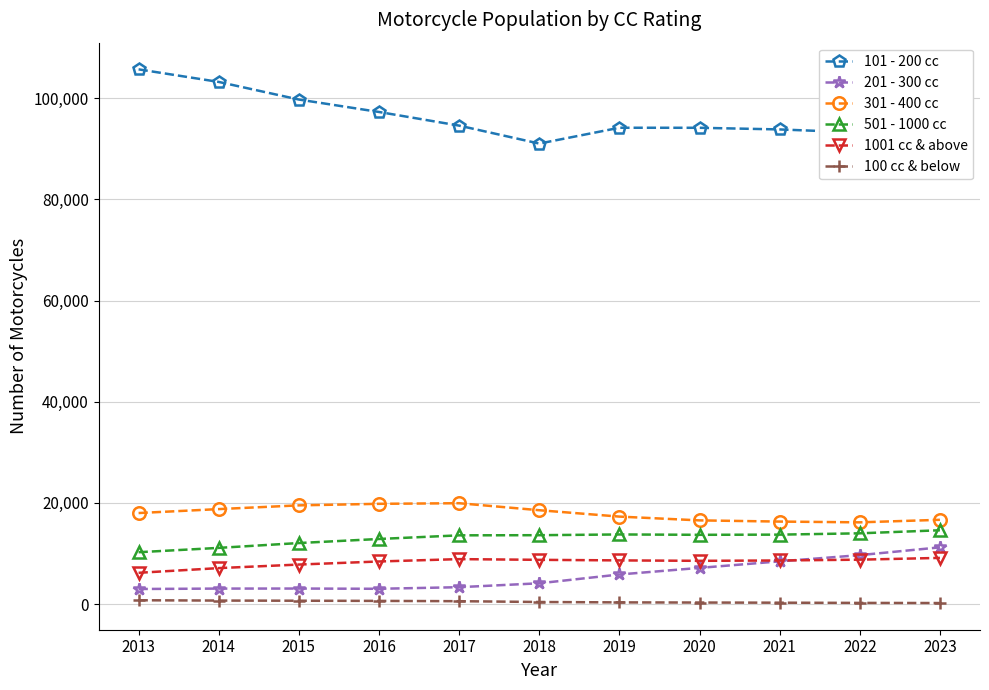

What is the value of the 101 - 200 cc point at the 11th from the left?

91300